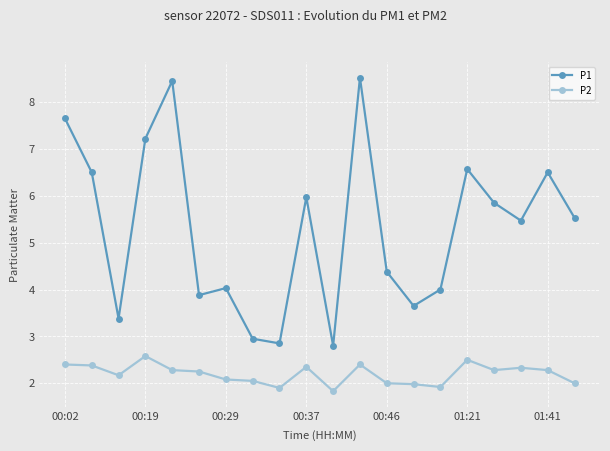

What is the highest value of the P1 series?

8.5